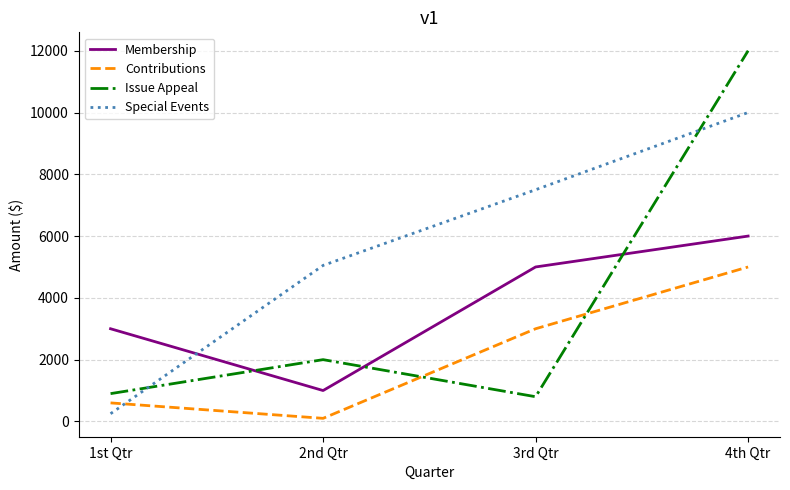

What is the difference between the Membership values at 3rd Qtr and 2nd Qtr?

4000